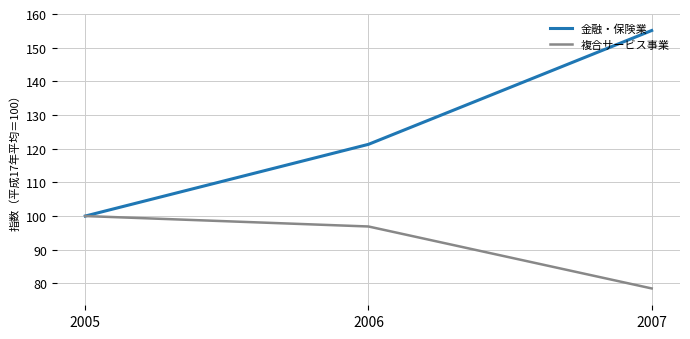

At which label does 複合サービス事業 reach its minimum?

2007